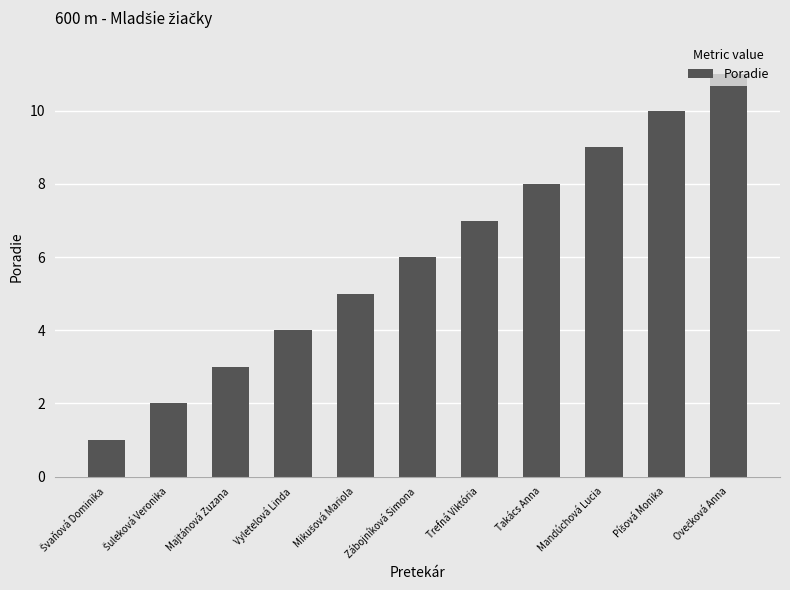

Where is the data nearest to the value 6?

Zábojníková Simona